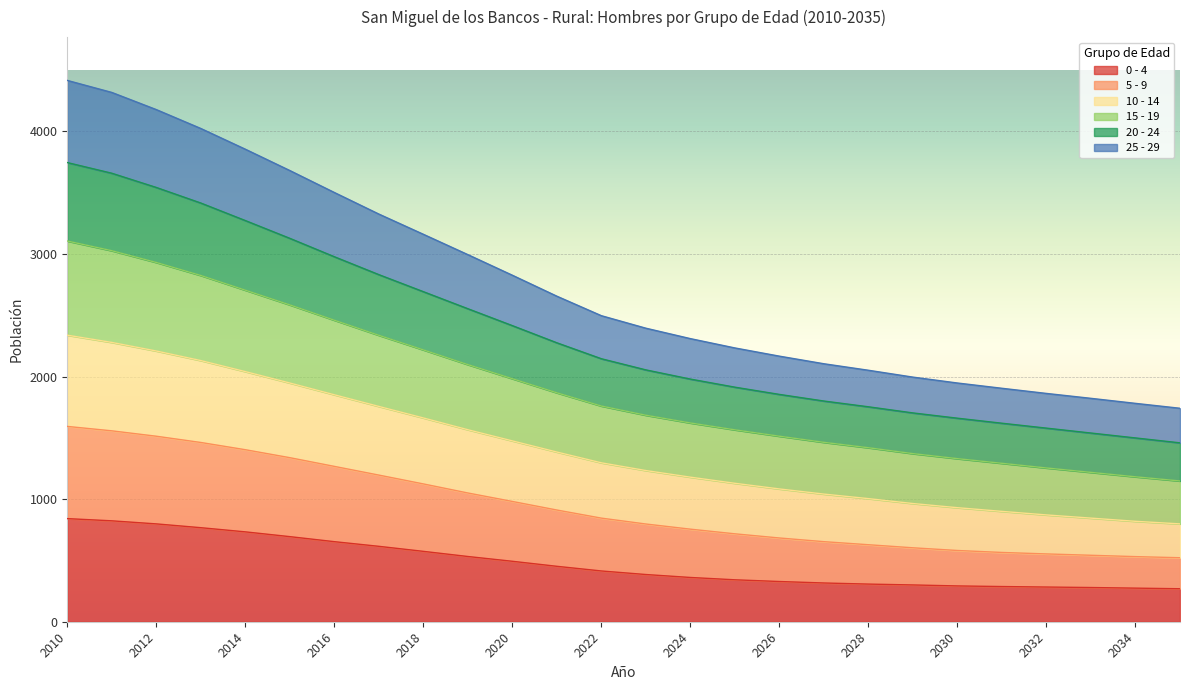

How many values in the 20 - 24 series exceed 2145?

12